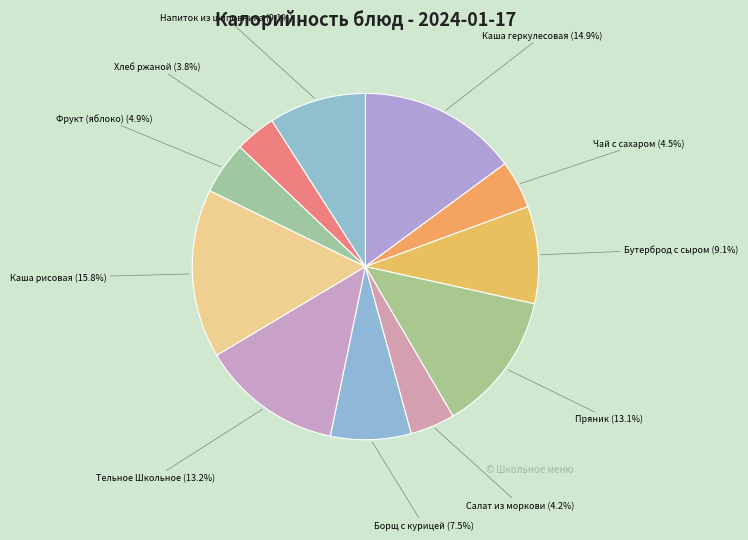

How many segments does this pie chart have?

11